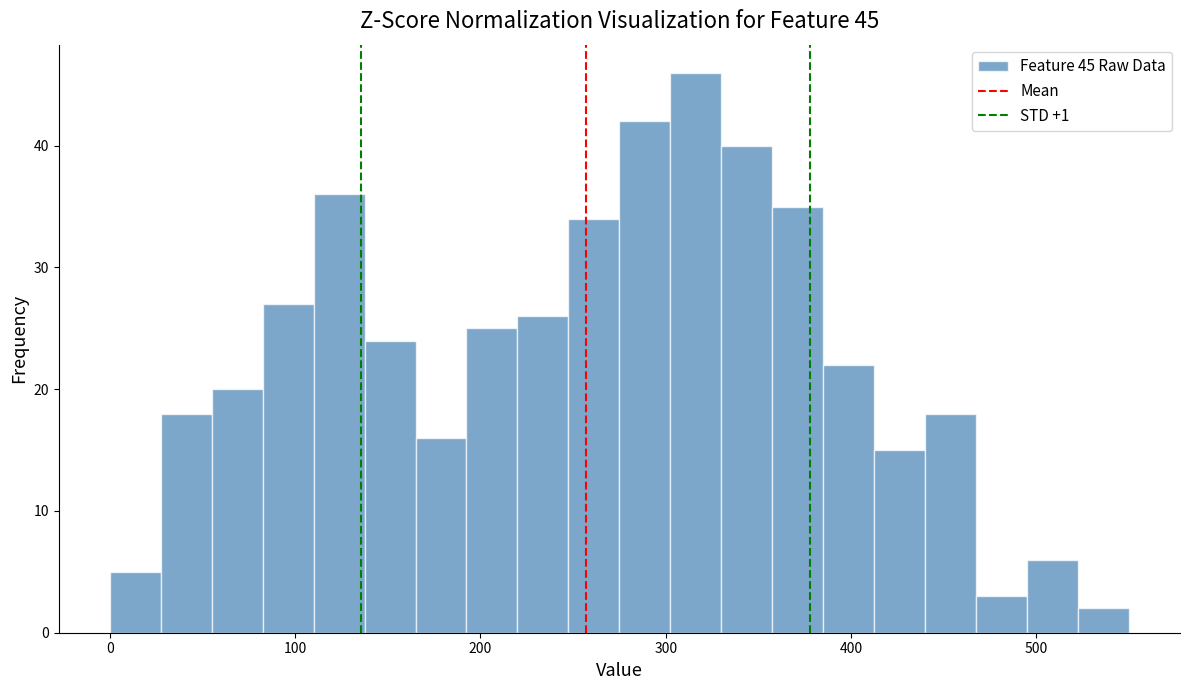

Around what value on the x-axis is the tallest bar? Give the approximate position of its centre, as read against the axis.

320